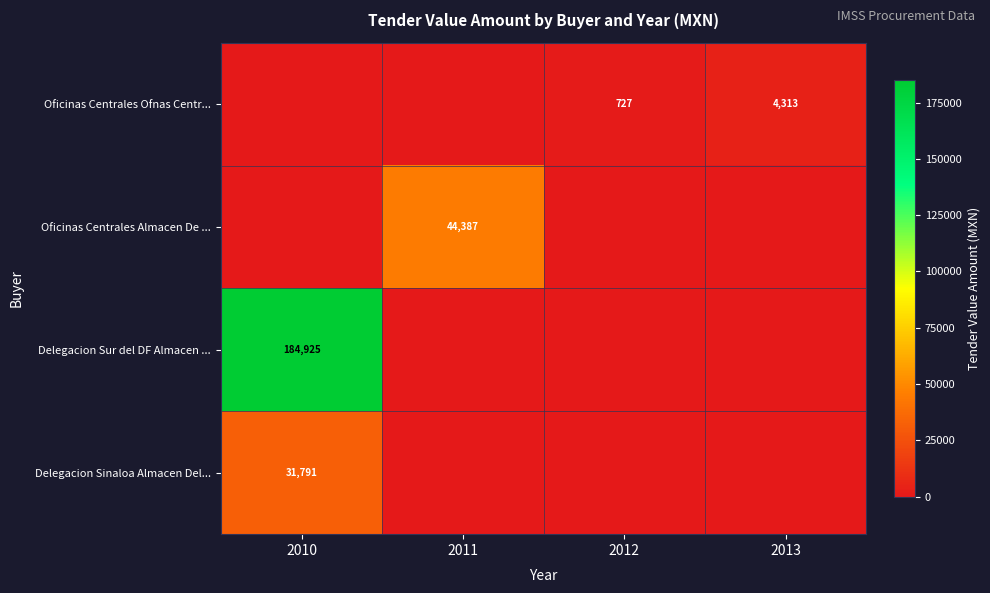

True or false: Oficinas Centrales Ofnas Centr... has a value of 727 at 2012.

True